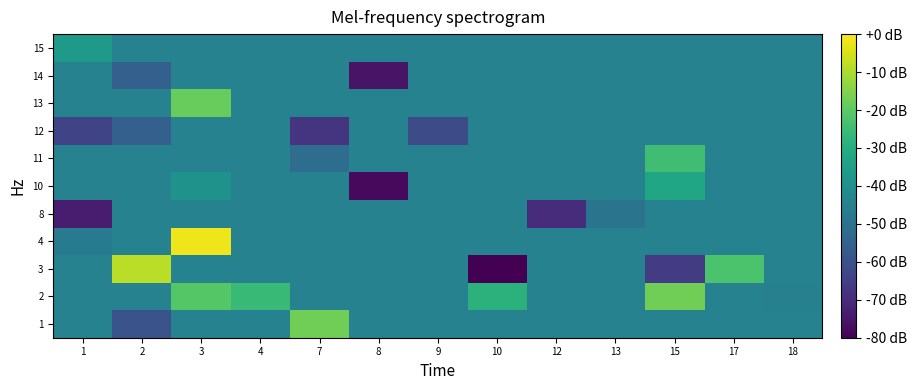

Reading right to left, list all the values displayed in this chart.

1: 18=18.2	17=18.2	15=18.2	13=18.2	12=18.2	10=18.2	9=18.2	8=18.2	7=31.5	4=18.2	3=18.2	2=11.0	1=18.2
2: 18=18.0	17=18.2	15=31.5	13=18.2	12=18.2	10=26.0	9=18.2	8=18.2	7=18.2	4=27.5	3=29.8	2=18.2	1=18.2
3: 18=18.2	17=29.0	15=8.0	13=18.2	12=18.2	10=1.0	9=18.2	8=18.2	7=18.2	4=18.2	3=18.2	2=36.0	1=18.2
4: 18=18.2	17=18.2	15=18.2	13=18.2	12=18.2	10=18.2	9=18.2	8=18.2	7=18.2	4=18.2	3=39.0	2=18.2	1=17.0
8: 18=18.2	17=18.2	15=18.2	13=16.0	12=6.0	10=18.2	9=18.2	8=18.2	7=18.2	4=18.2	3=18.2	2=18.2	1=4.0
10: 18=18.2	17=18.2	15=24.0	13=18.2	12=18.2	10=18.2	9=18.2	8=2.0	7=18.2	4=18.2	3=21.0	2=18.2	1=18.2
11: 18=18.2	17=18.2	15=28.0	13=18.2	12=18.2	10=18.2	9=18.2	8=18.2	7=15.0	4=18.2	3=18.2	2=18.2	1=18.2
12: 18=18.2	17=18.2	15=18.2	13=18.2	12=18.2	10=18.2	9=10.0	8=18.2	7=7.0	4=18.2	3=18.2	2=13.0	1=9.0
13: 18=18.2	17=18.2	15=18.2	13=18.2	12=18.2	10=18.2	9=18.2	8=18.2	7=18.2	4=18.2	3=31.0	2=18.2	1=18.2
14: 18=18.2	17=18.2	15=18.2	13=18.2	12=18.2	10=18.2	9=18.2	8=3.0	7=18.2	4=18.2	3=18.2	2=13.0	1=18.2
15: 18=18.2	17=18.2	15=18.2	13=18.2	12=18.2	10=18.2	9=18.2	8=18.2	7=18.2	4=18.2	3=18.2	2=18.2	1=22.0